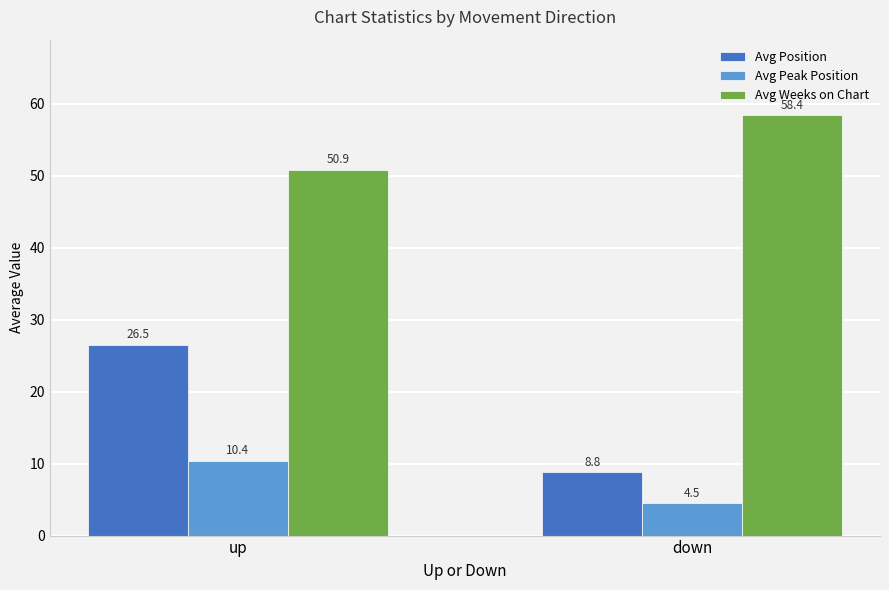

The Avg Weeks on Chart series shows 84.3 at down. True or false?

False